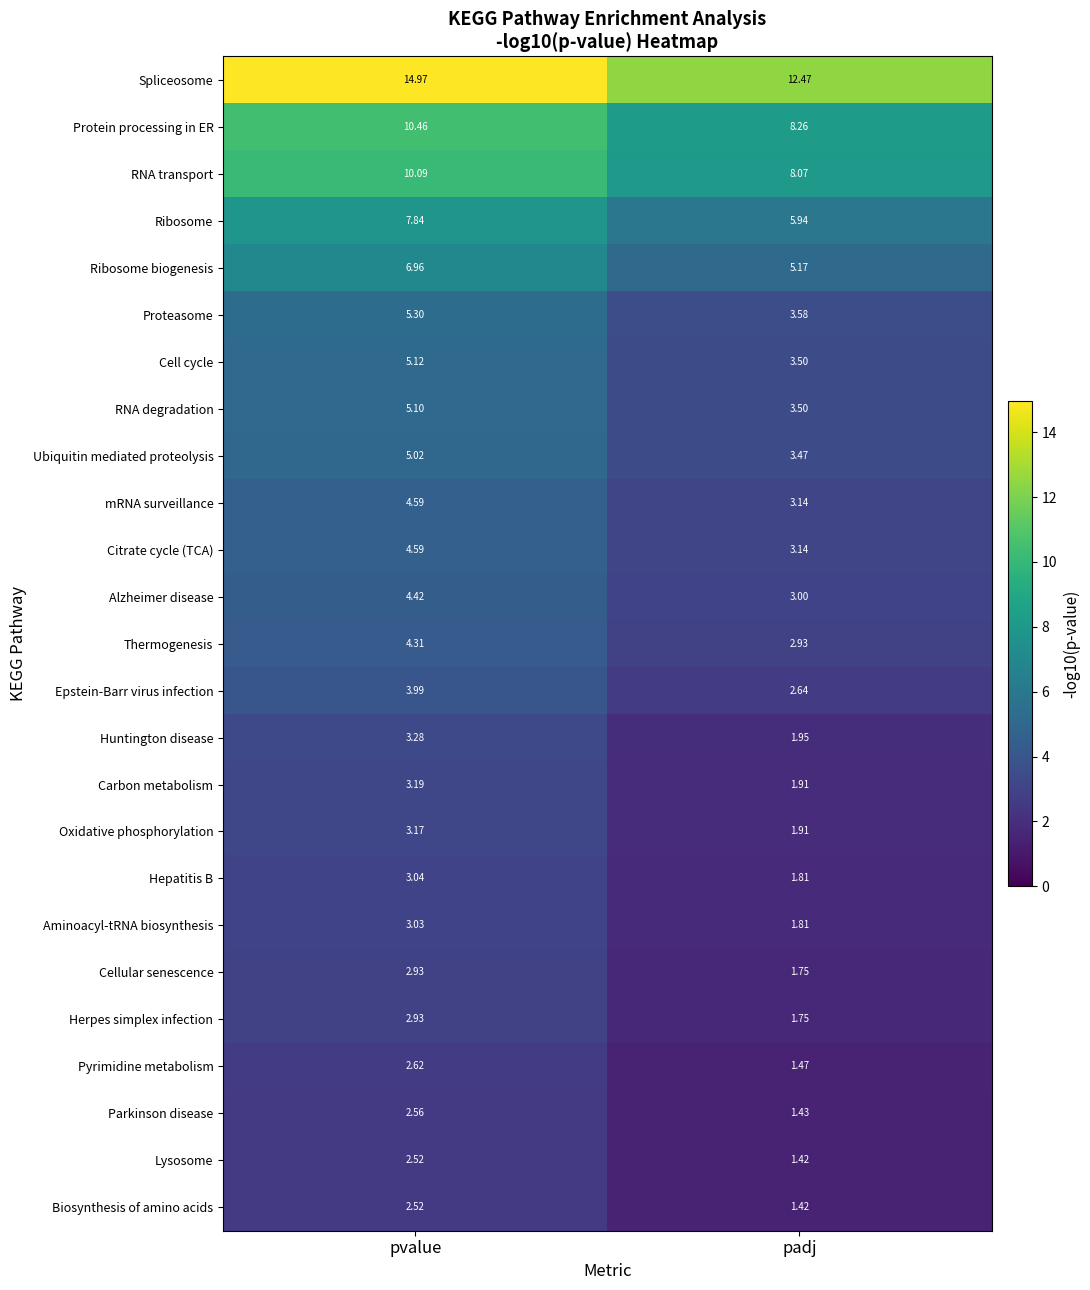

Which series has the widest spread of values?

Spliceosome